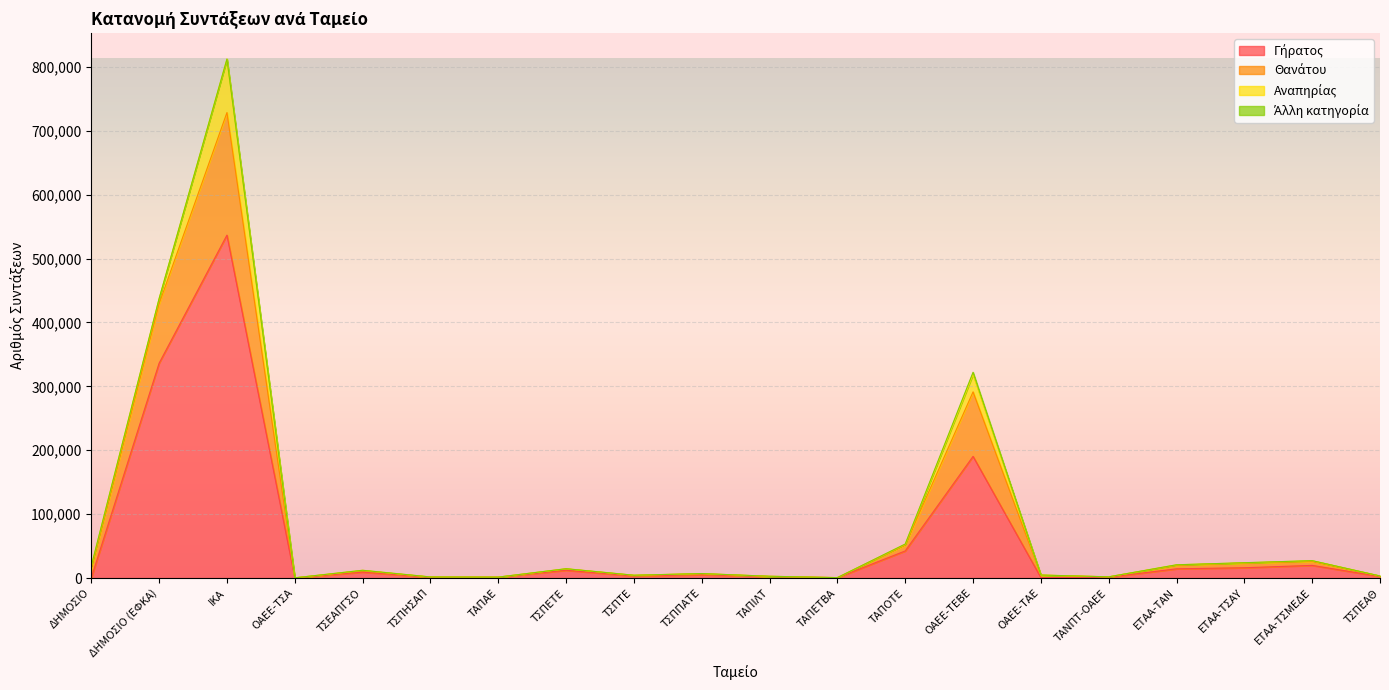

At which label does Γήρατος reach its peak?

ΙΚΑ